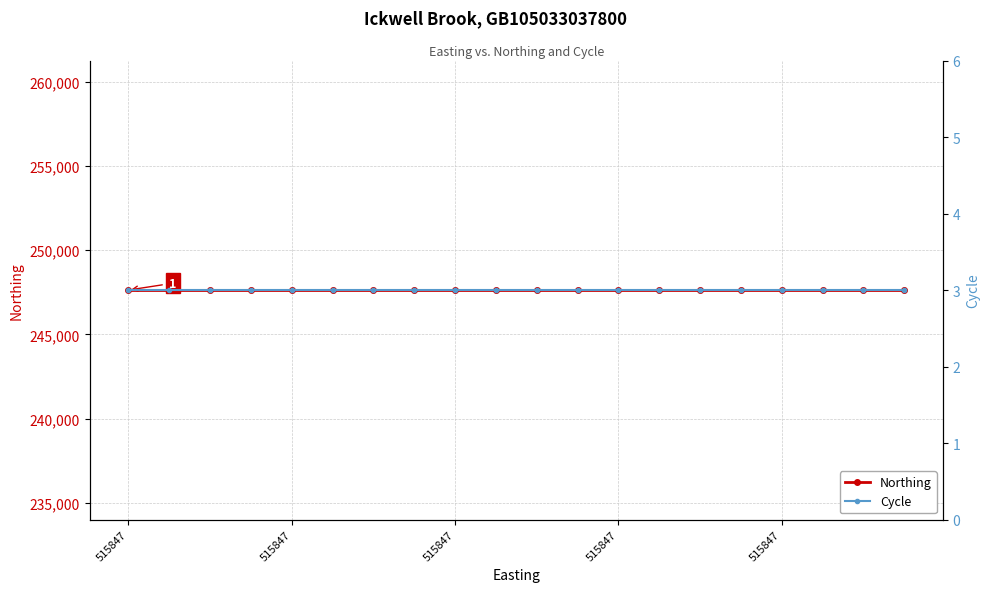

What is the highest value of the Cycle series?

3